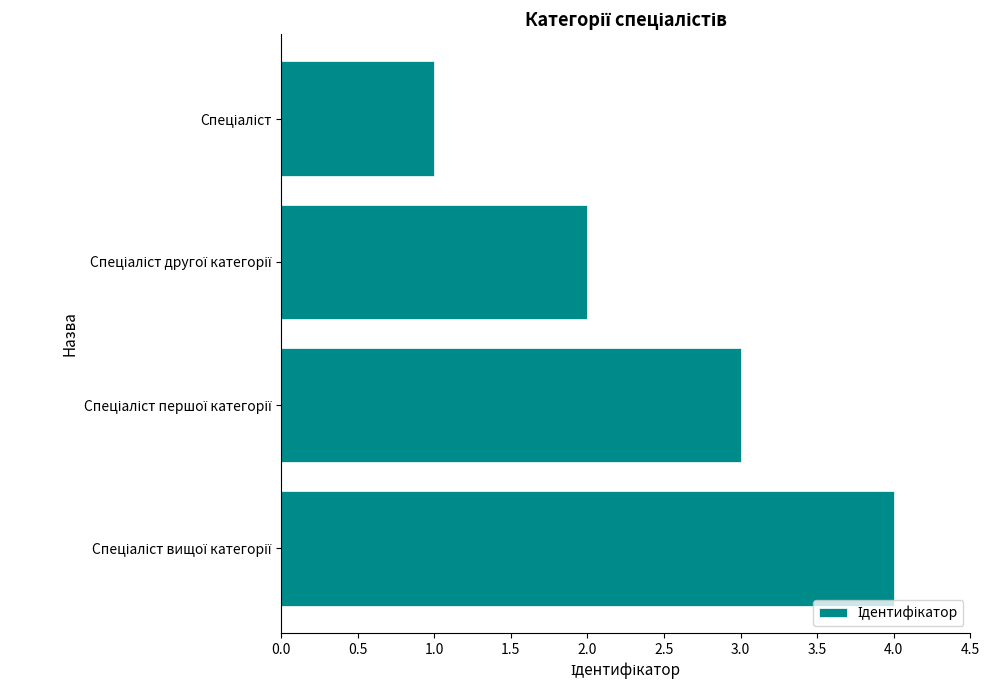

What is the sum of all values?

10